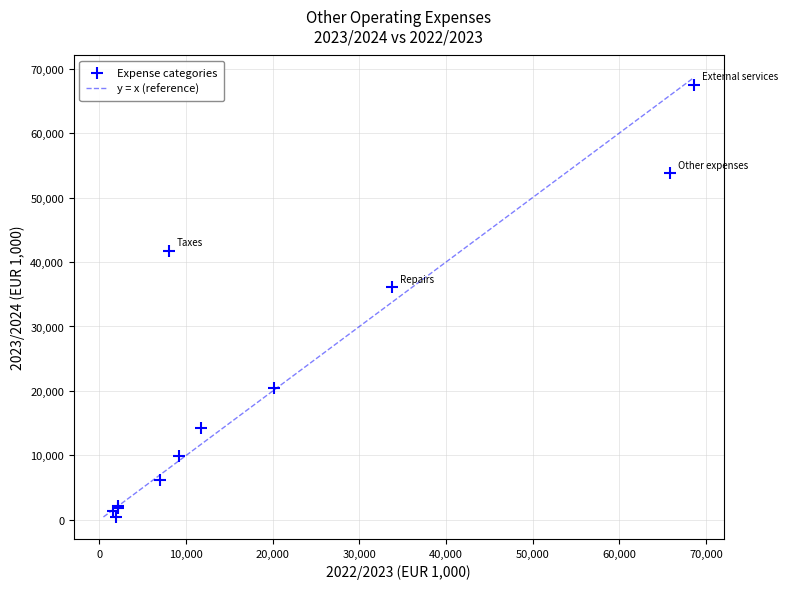

What Y value in the scatter plot is closest to 33988?

36050.7